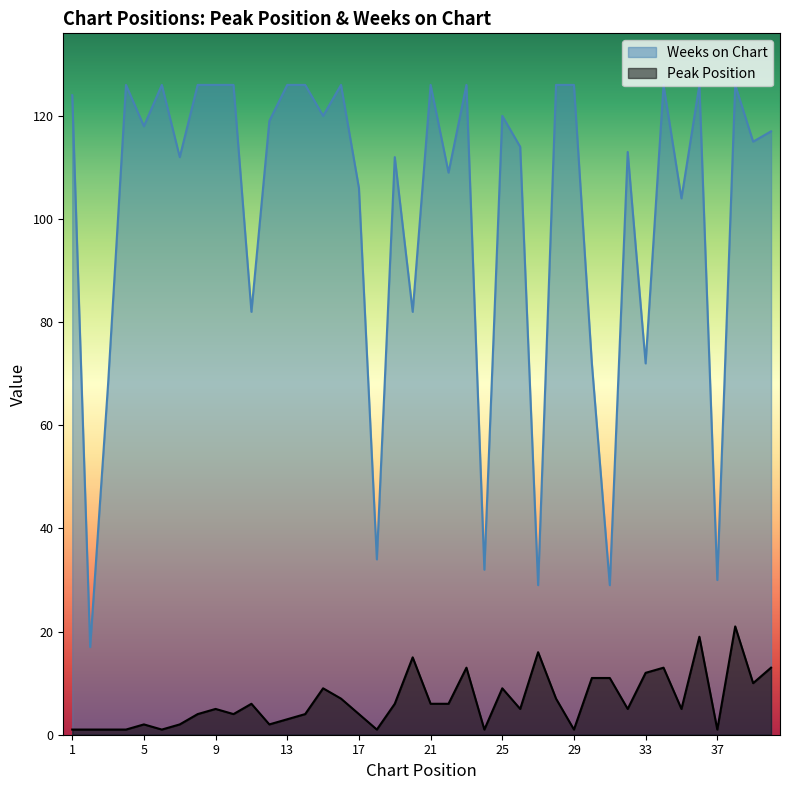

What is the value of the Peak Position point at the 36th from the left?

19